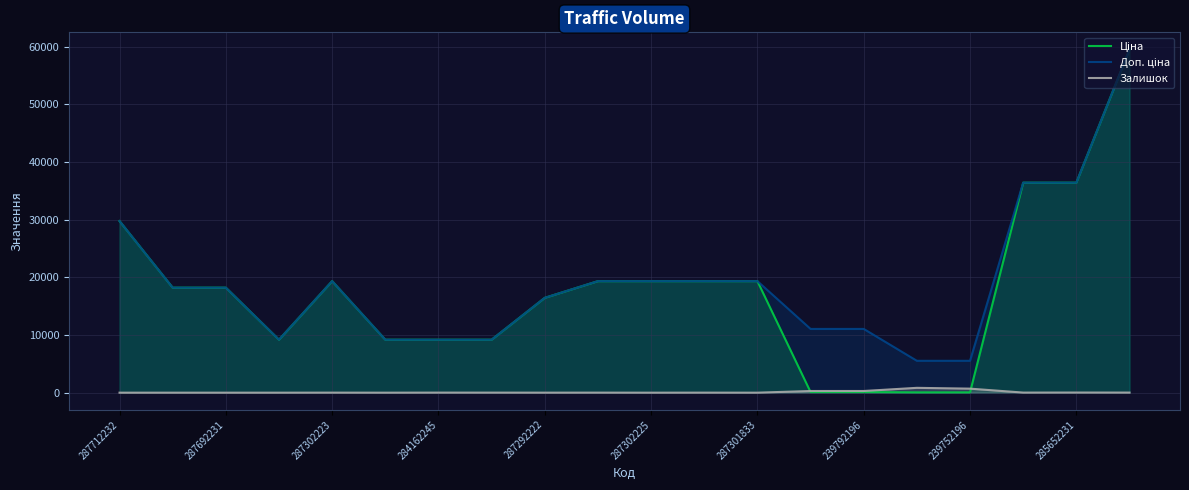

True or false: Залишок and Доп. ціна intersect in this chart.

False